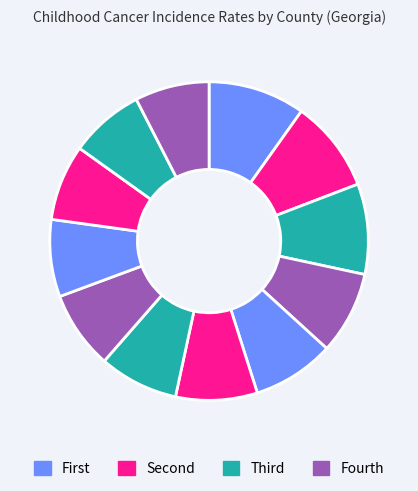

Count the number of slices in the pie.

12